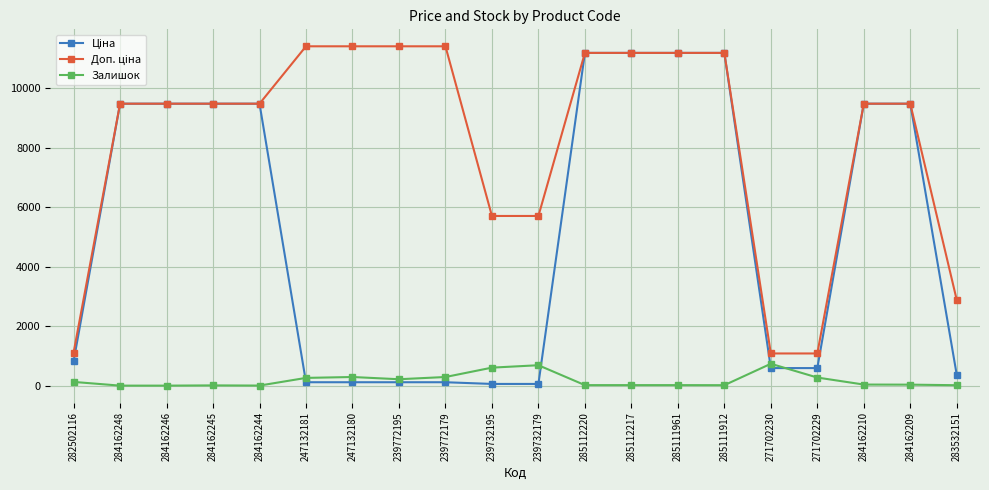

What is the greatest value displayed?

11410.0